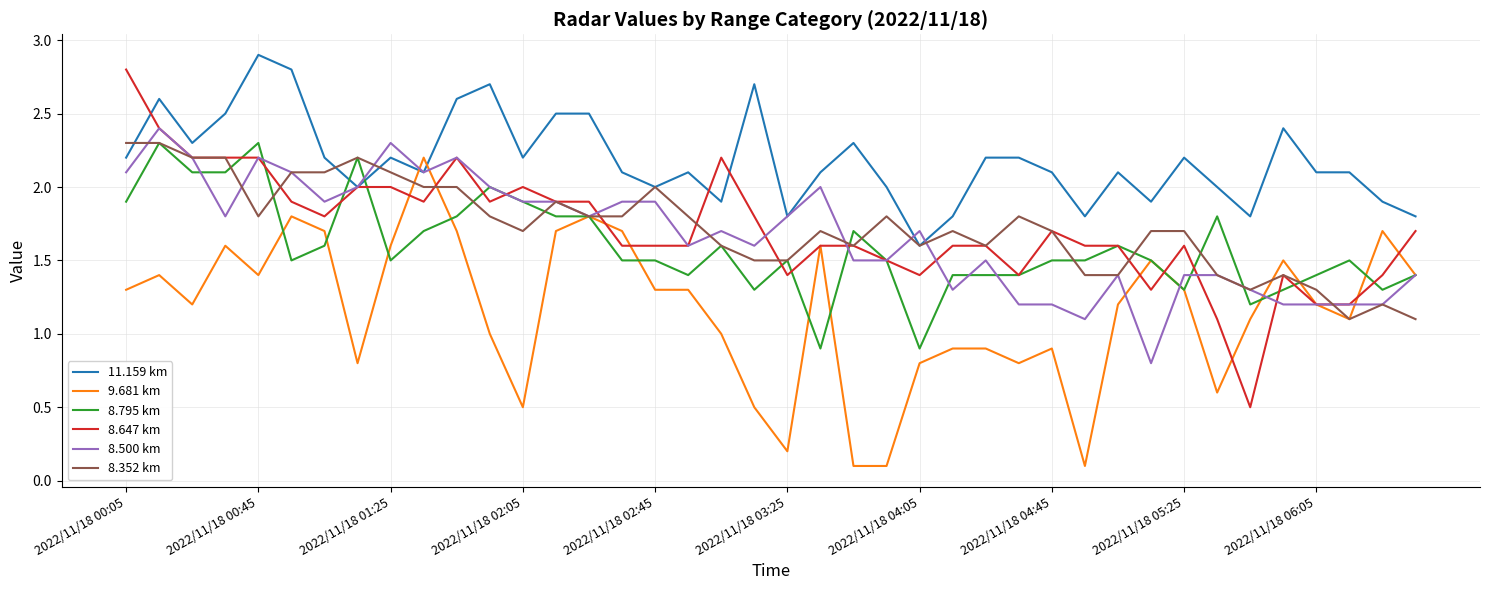

Which series has the largest total across all categories?

11.159 km